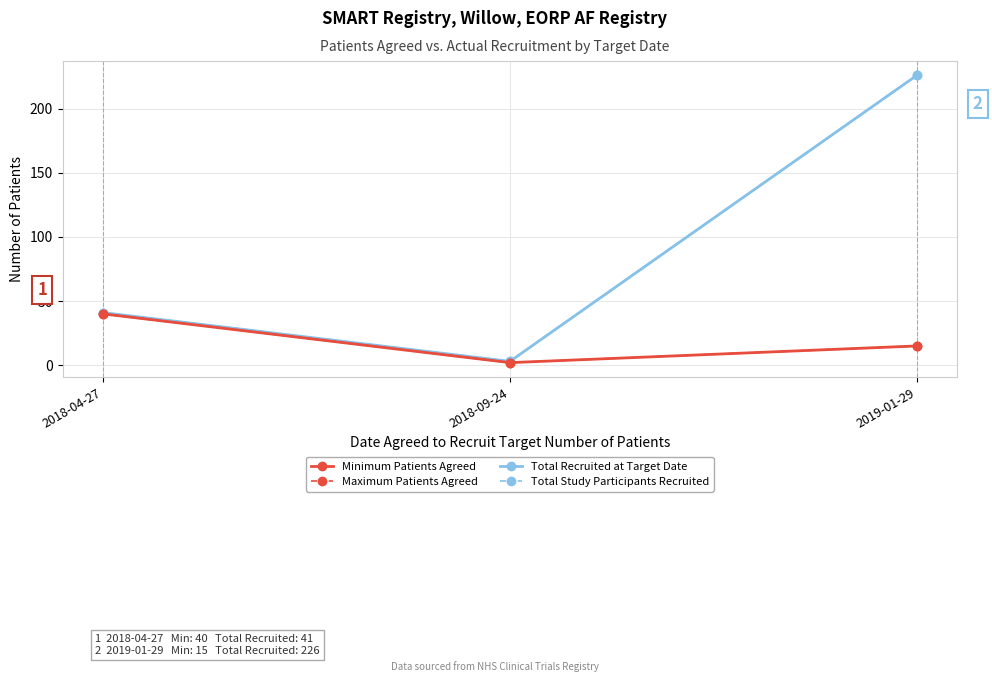

How many values in the Minimum Patients Agreed series are below 15?

1